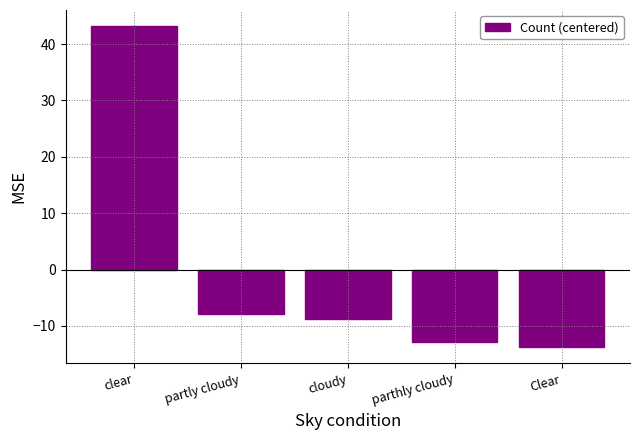

List the labels in order of value, largest first.

clear, partly cloudy, cloudy, parthly cloudy, Clear